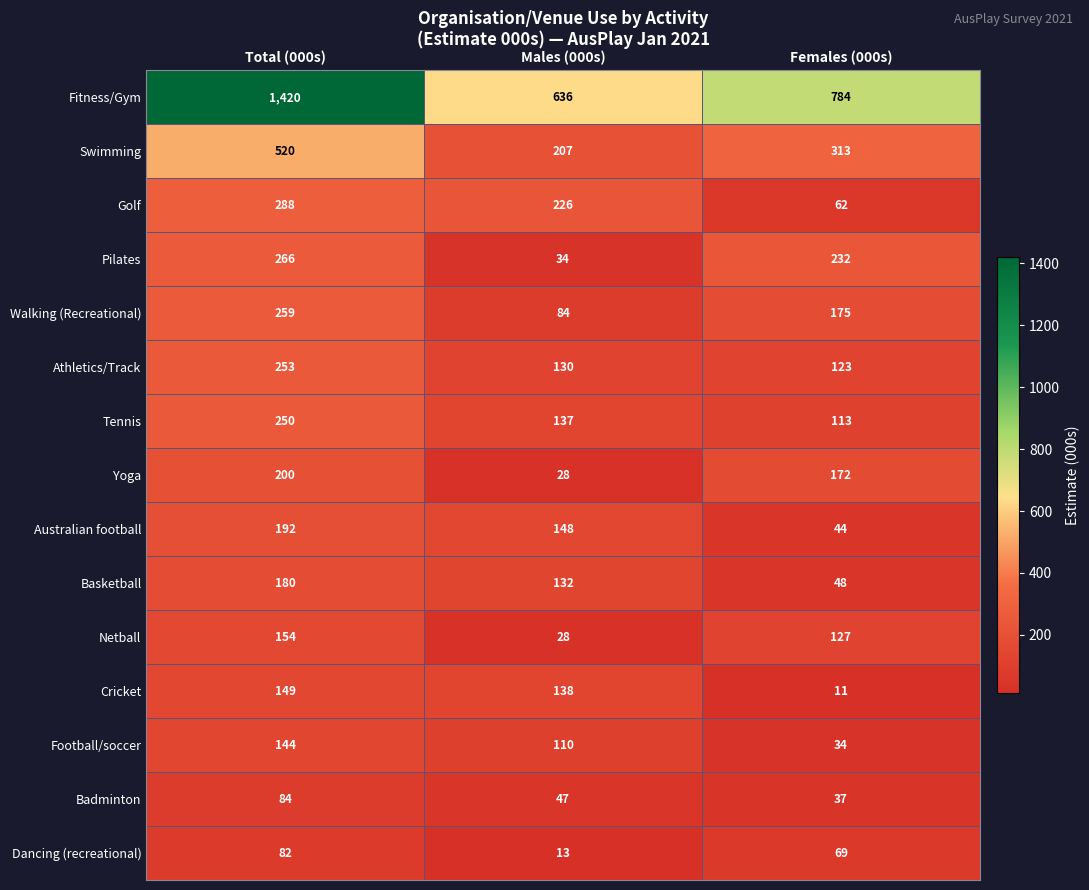

Which series changed the most between Males (000s) and Females (000s)?

Pilates